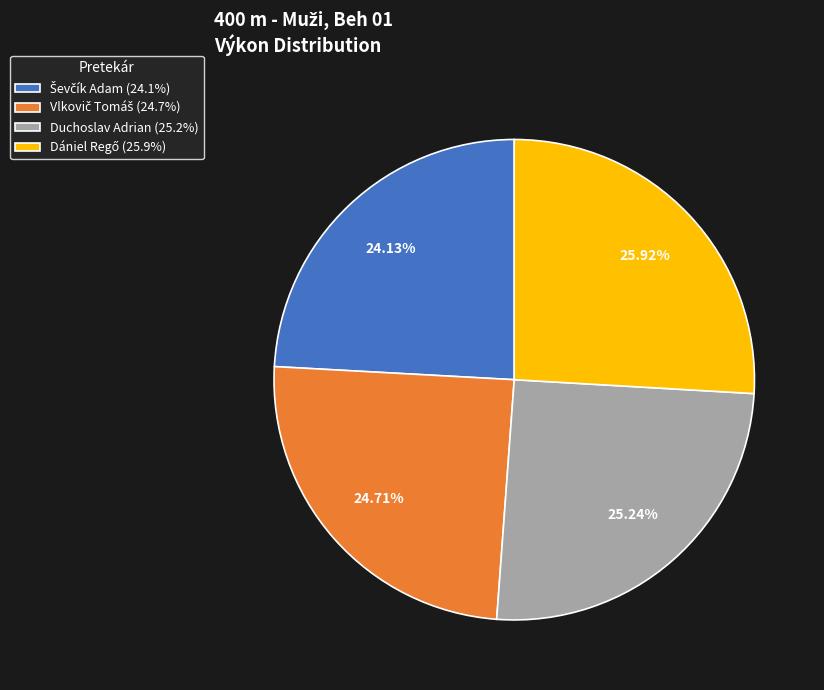

Is there any slice that represents more than half of the pie?

No